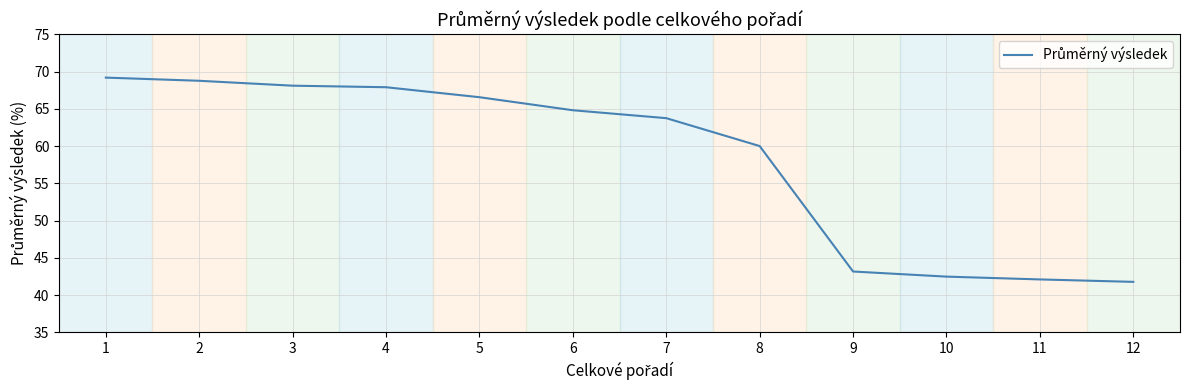

True or false: the data shows 67.9 at 4.

True